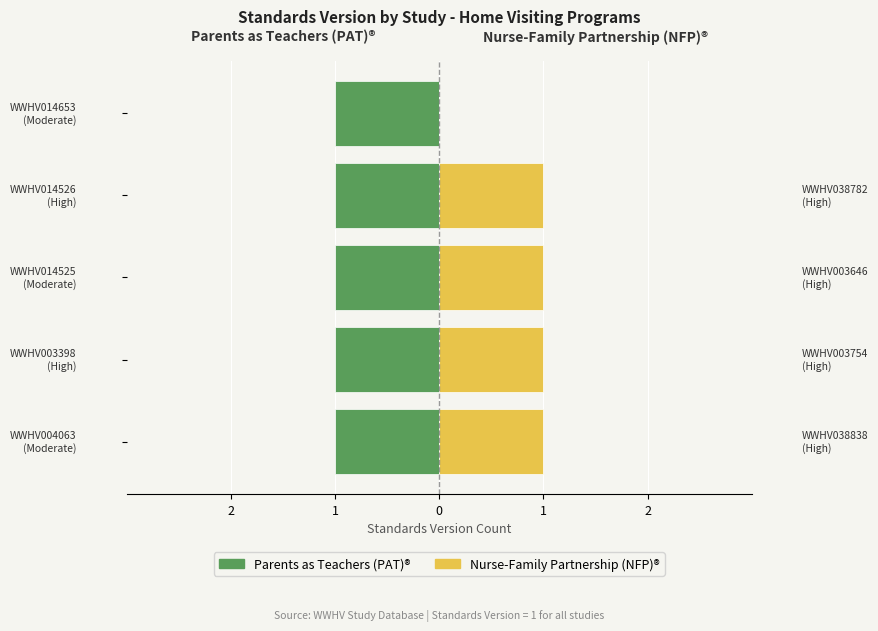

How many distinct data groups are displayed?

2